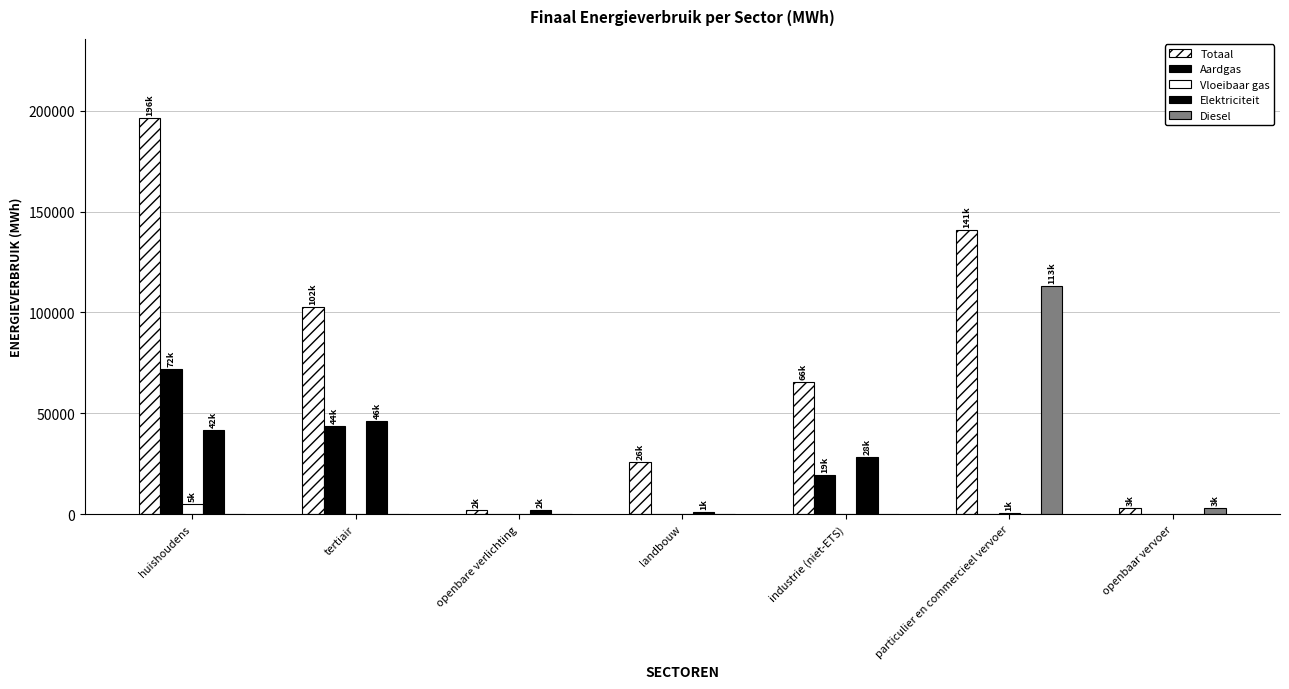

Count the number of data series in this chart.

5